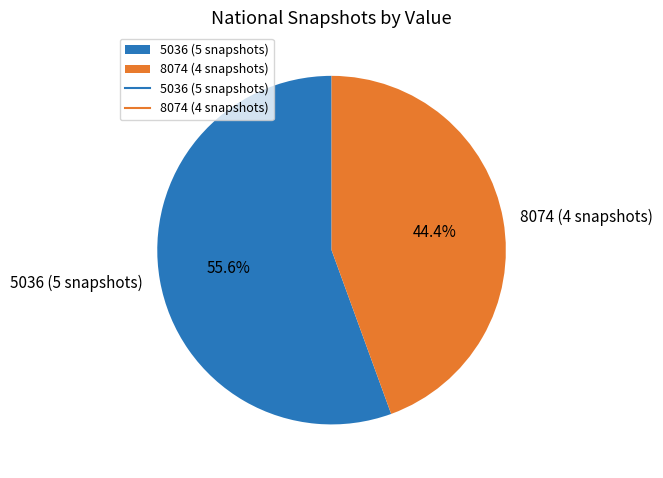

What is the smallest slice in the pie chart?

8074 (4 snapshots)